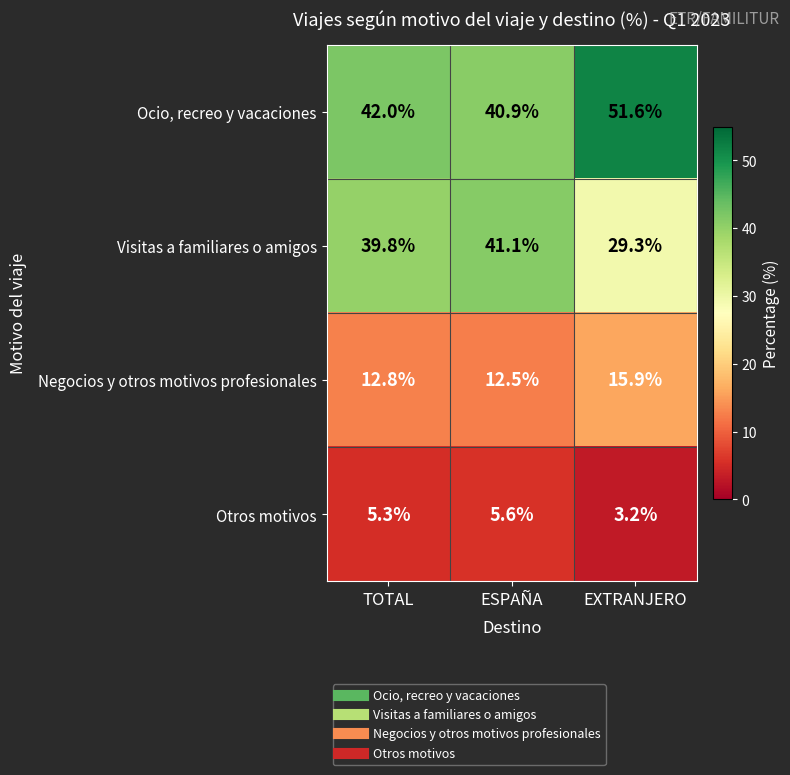

Is it true that Ocio, recreo y vacaciones equals 73.1 at TOTAL?

False